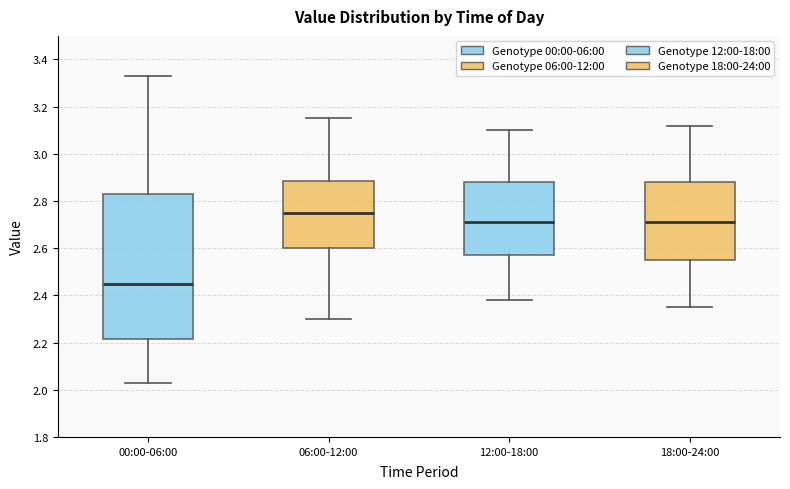

Reading left to right, read every box against the y-axis: the position of its median line, the range the box covers, and the ends of its whiskers. The values are not printed on the chart, so give them approximately, as read against the axis.

00:00-06:00: median 2.46, box 2.22 to 2.84, whiskers 2.04 to 3.34
06:00-12:00: median 2.76, box 2.60 to 2.88, whiskers 2.30 to 3.16
12:00-18:00: median 2.72, box 2.58 to 2.88, whiskers 2.38 to 3.10
18:00-24:00: median 2.72, box 2.56 to 2.88, whiskers 2.36 to 3.12